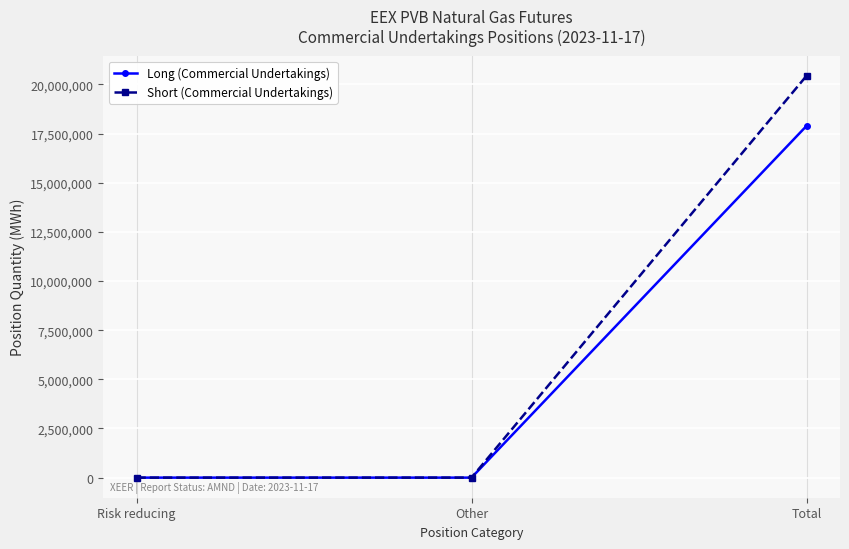

What position from the right is Total?

1